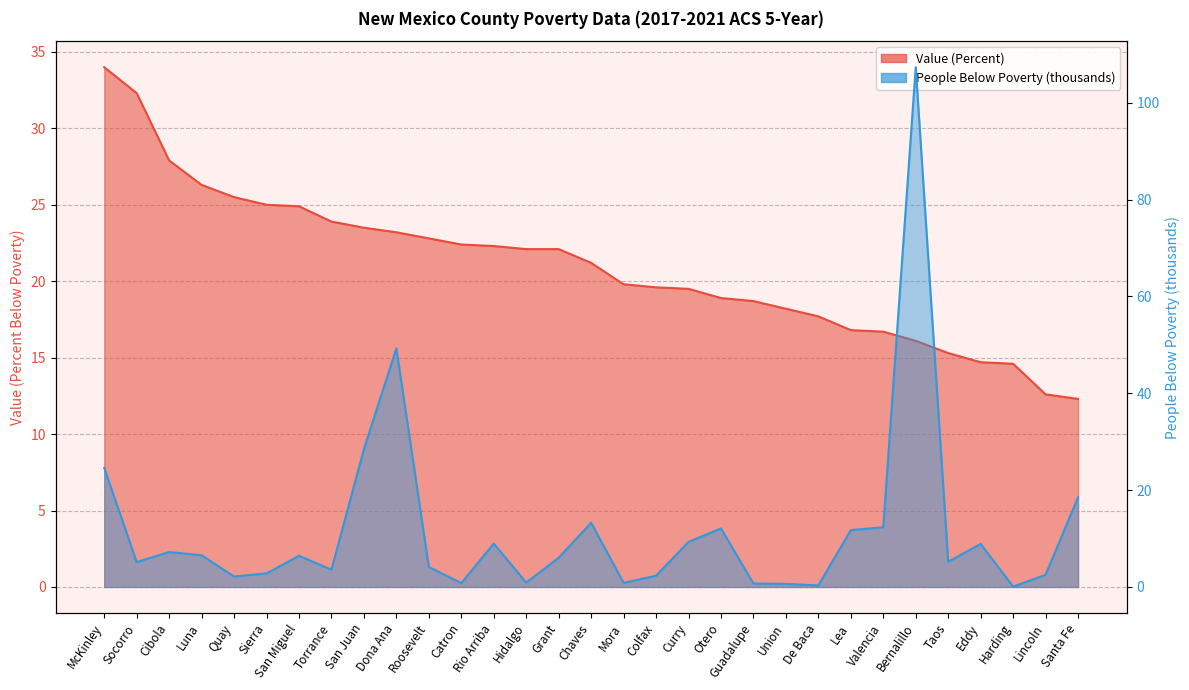

True or false: People (Below Poverty) (thousands) has a value of 2.8 at Sierra.

True